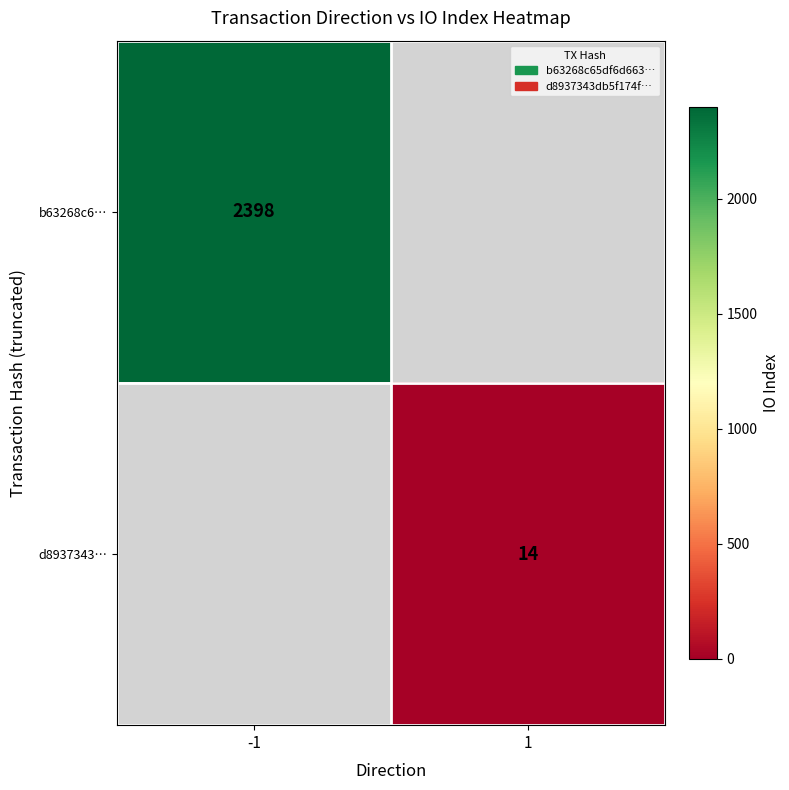

Is it true that d8937343… equals 14 at 1?

True